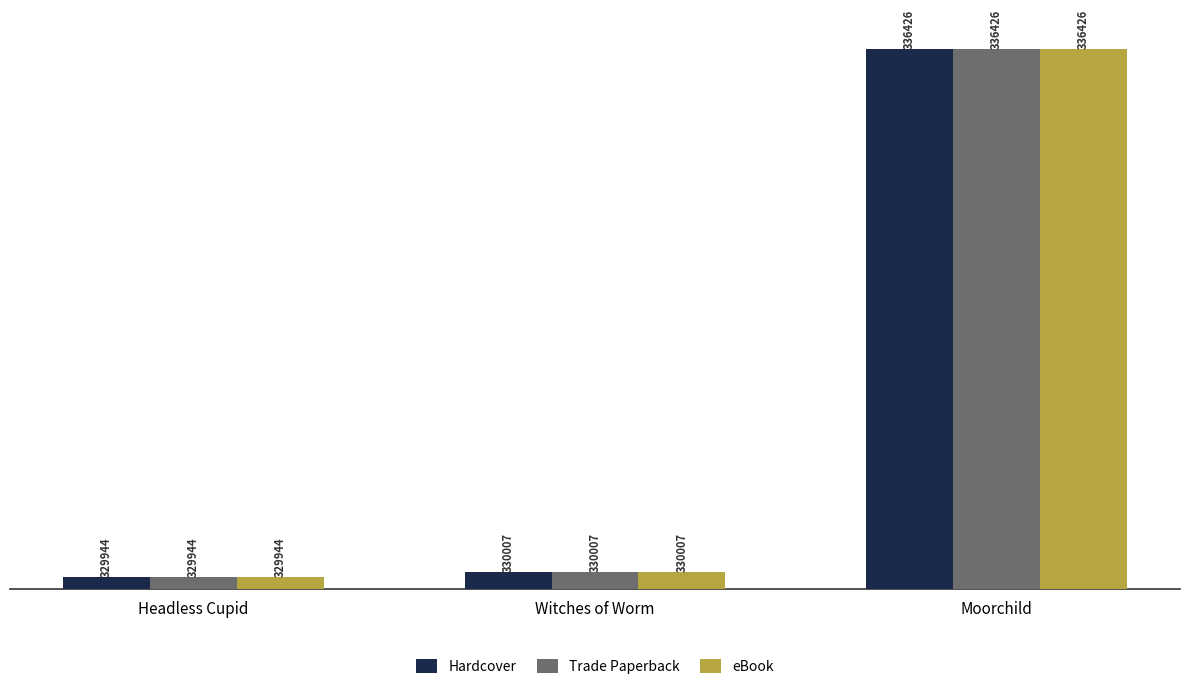

What is the value of the eBook bar at the 3rd from the left?

336426